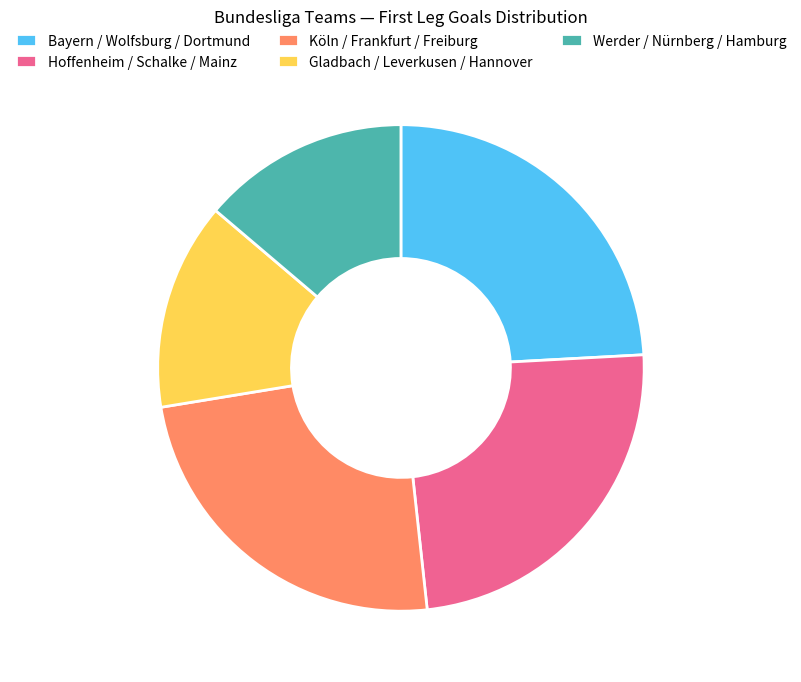

The Hoffenheim / Schalke / Mainz slice represents 24% of the pie. True or false?

True